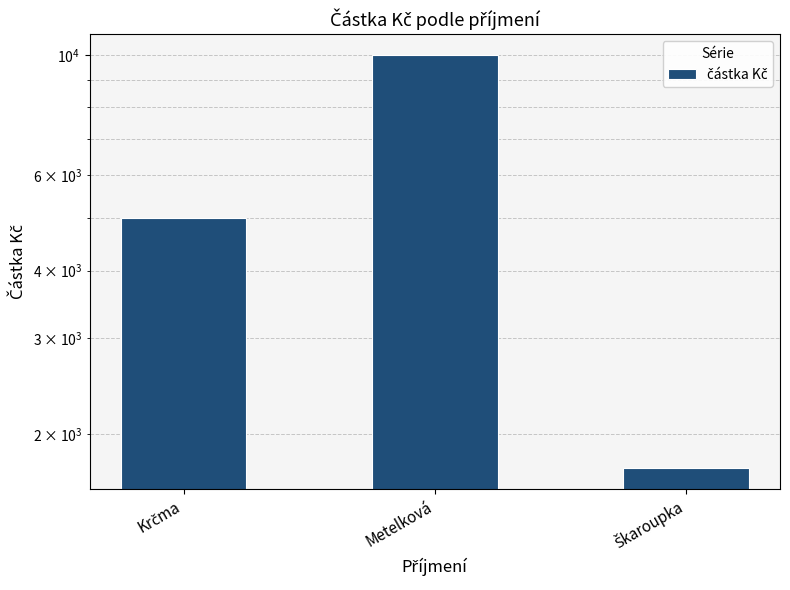

How many data points does each series have?

3